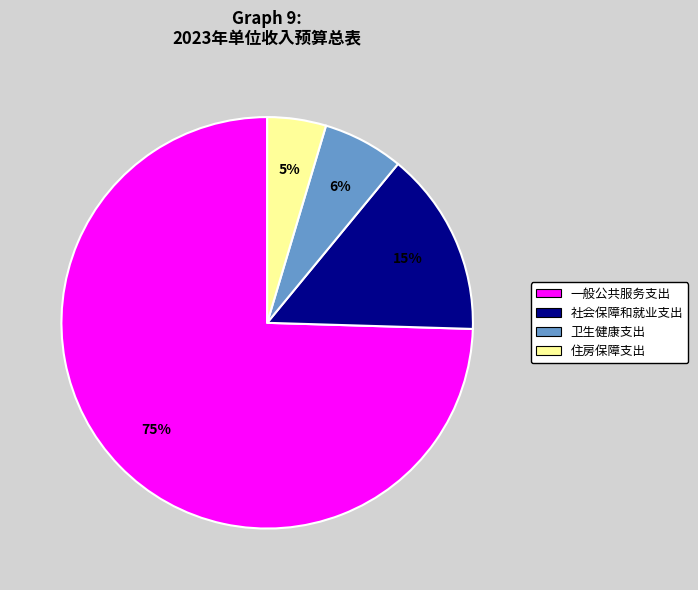

To the nearest percent, what percentage of the pie is 住房保障支出?

5%